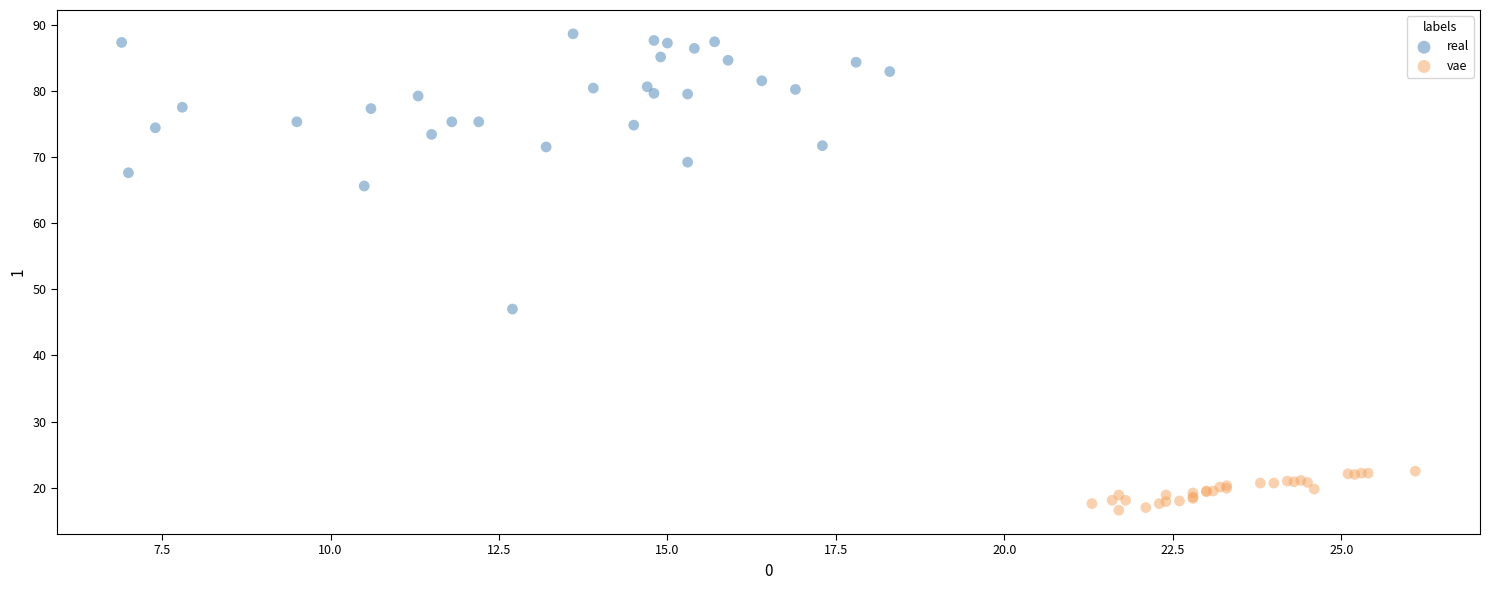

Which series has the widest spread of Y values?

real